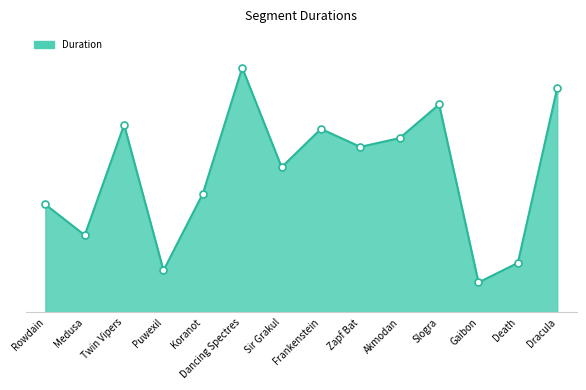

What is the change in value from Dancing Spectres to Zapf Bat?

-144498